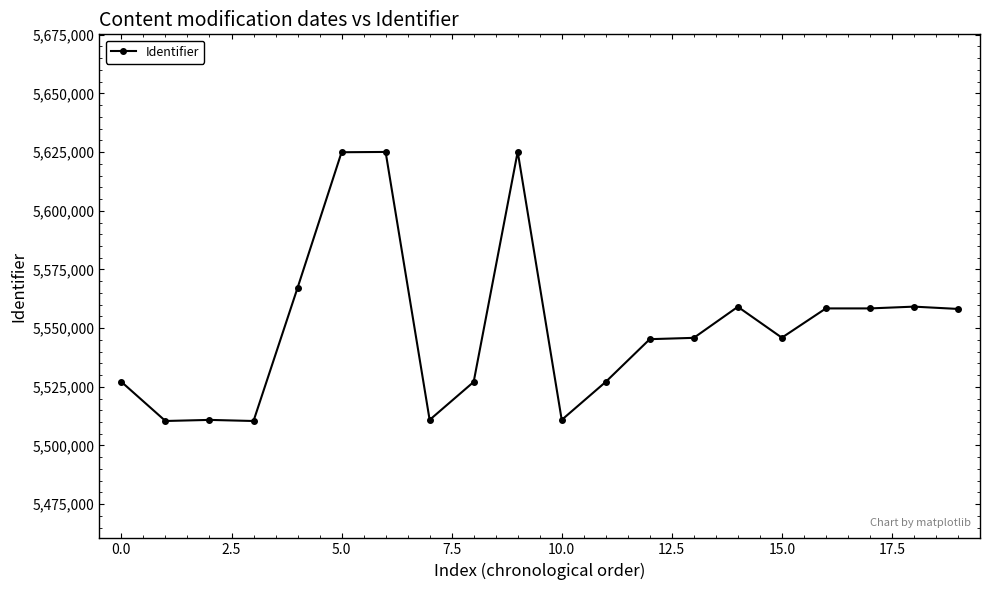

What is the greatest value displayed?

5625165